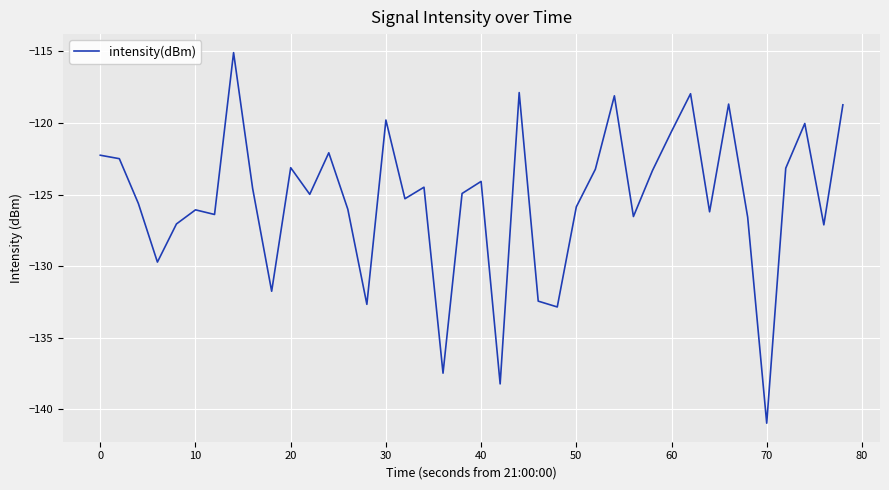

What is the difference between the maximum and minimum values?

25.9